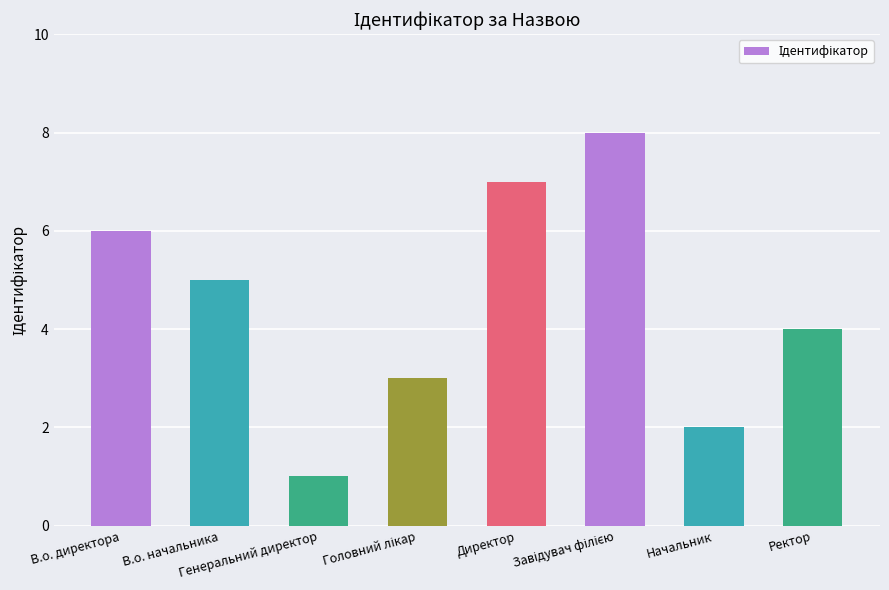

What is the difference between the maximum and minimum values?

7